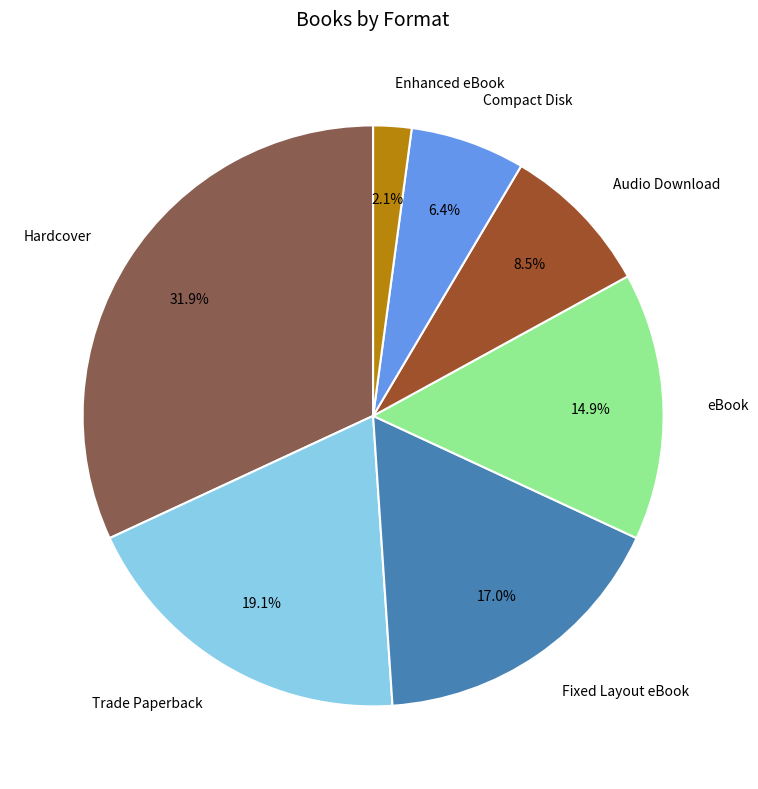

Does Compact Disk represent more than half of the total?

No